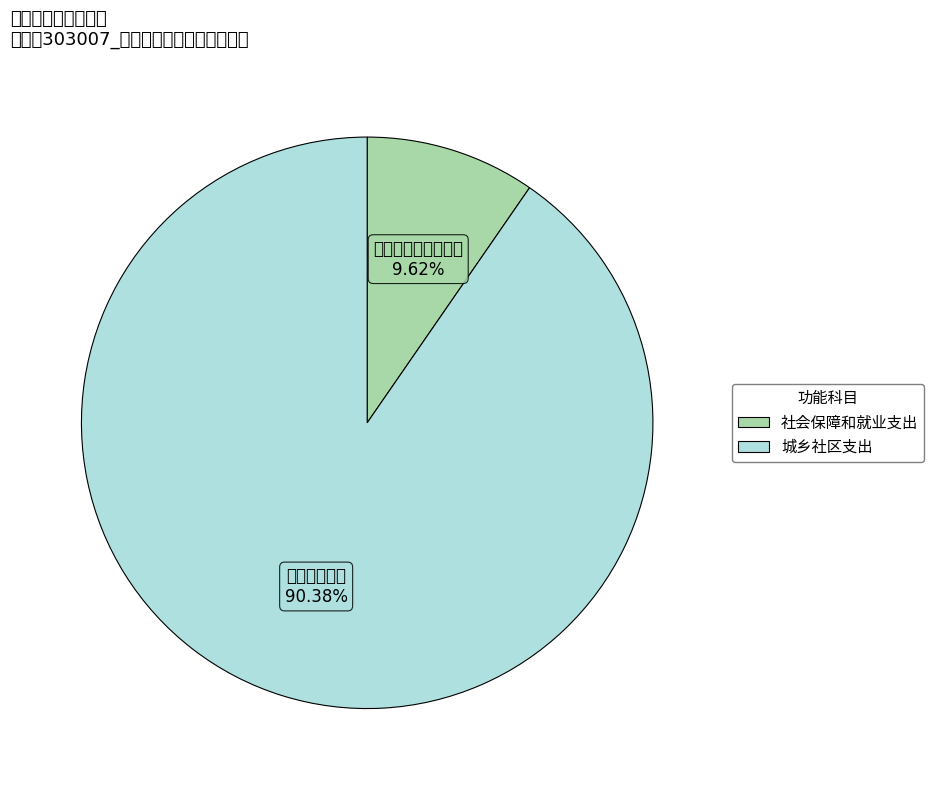

What portion of the pie excludes 社会保障和就业支出?

90.4%